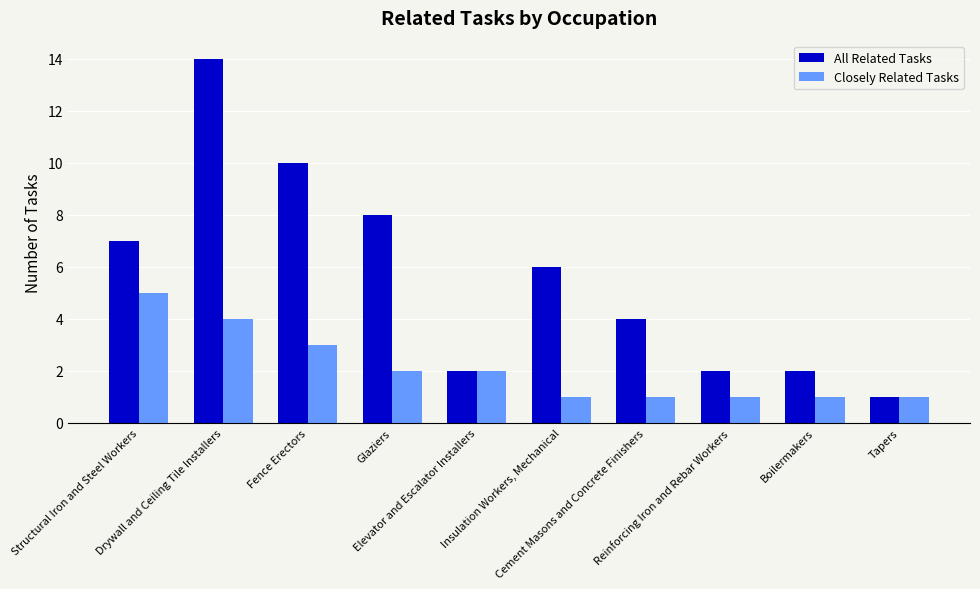

Reading left to right, list all the values displayed in this chart.

All Related Tasks: Structural Iron and Steel Workers=7	Drywall and Ceiling Tile Installers=14	Fence Erectors=10	Glaziers=8	Elevator and Escalator Installers=2	Insulation Workers, Mechanical=6	Cement Masons and Concrete Finishers=4	Reinforcing Iron and Rebar Workers=2	Boilermakers=2	Tapers=1
Closely Related Tasks: Structural Iron and Steel Workers=5	Drywall and Ceiling Tile Installers=4	Fence Erectors=3	Glaziers=2	Elevator and Escalator Installers=2	Insulation Workers, Mechanical=1	Cement Masons and Concrete Finishers=1	Reinforcing Iron and Rebar Workers=1	Boilermakers=1	Tapers=1